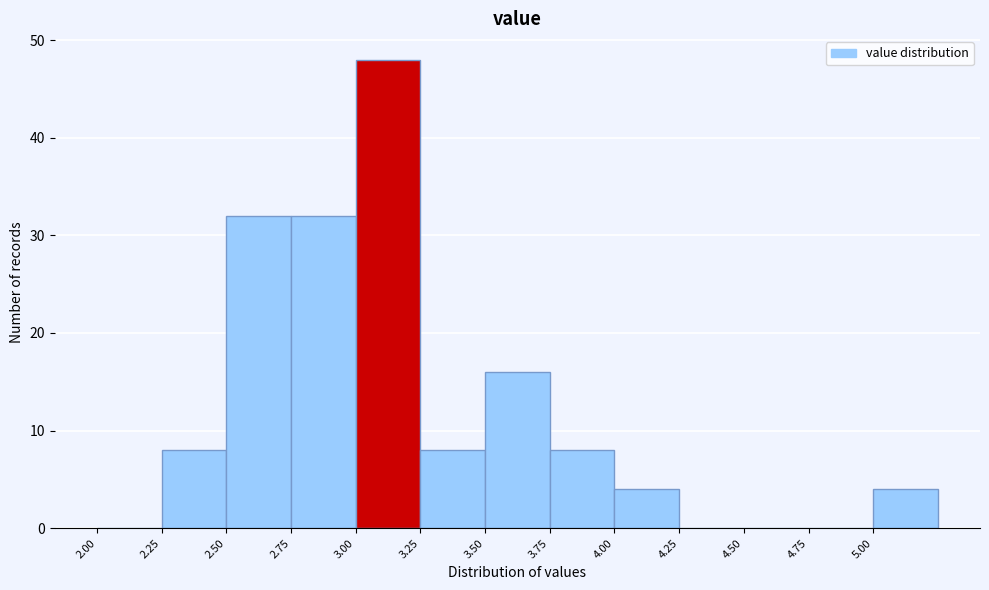

Reading left to right, list every bar in this chart as the range it spans on the x-axis followed by its height. The values are not printed on the chart, so give them approximately, as read against the axis.

2.00 to 2.25: 0
2.25 to 2.50: 8
2.50 to 2.75: 32
2.75 to 3.00: 32
3.00 to 3.25: 48
3.25 to 3.50: 8
3.50 to 3.75: 16
3.75 to 4.00: 8
4.00 to 4.25: 4
4.25 to 4.50: 0
4.50 to 4.75: 0
4.75 to 5.00: 0
5.00 to 5.25: 4